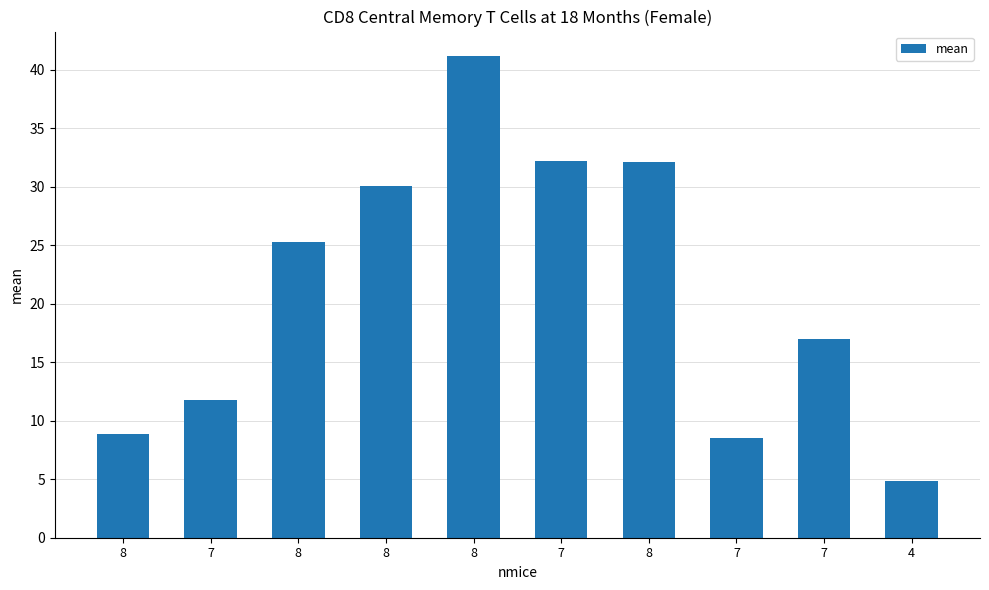

What is the label of the 9th bar from the right?

7